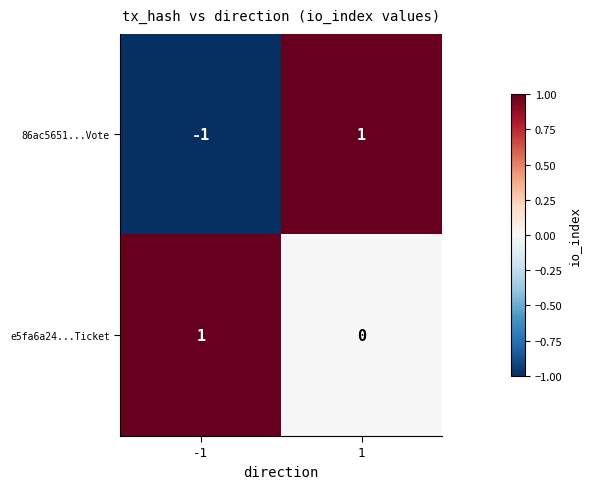

How many data points in 86ac5651...Vote are less than 1?

1